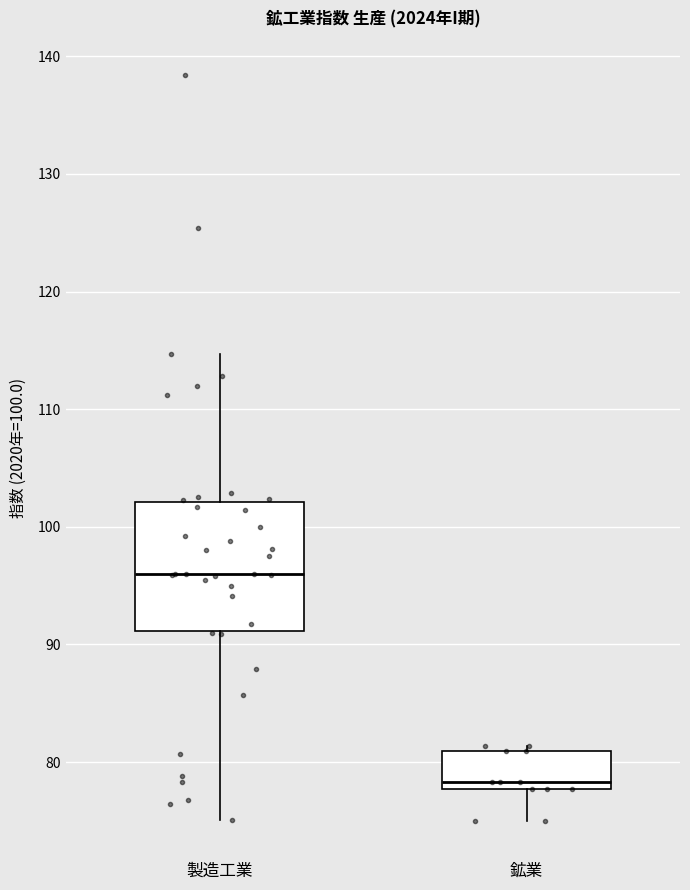

Which box is the tallest, from its lower edge to its upper edge?

製造工業